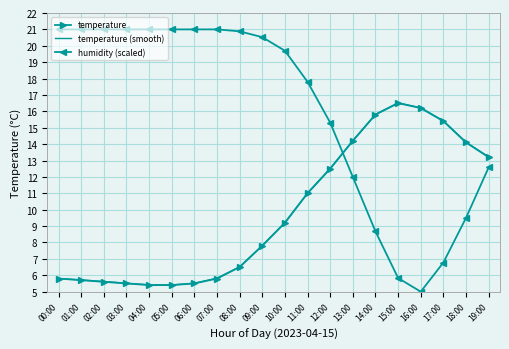

What is the sum of all humidity (scaled) values?

322.6